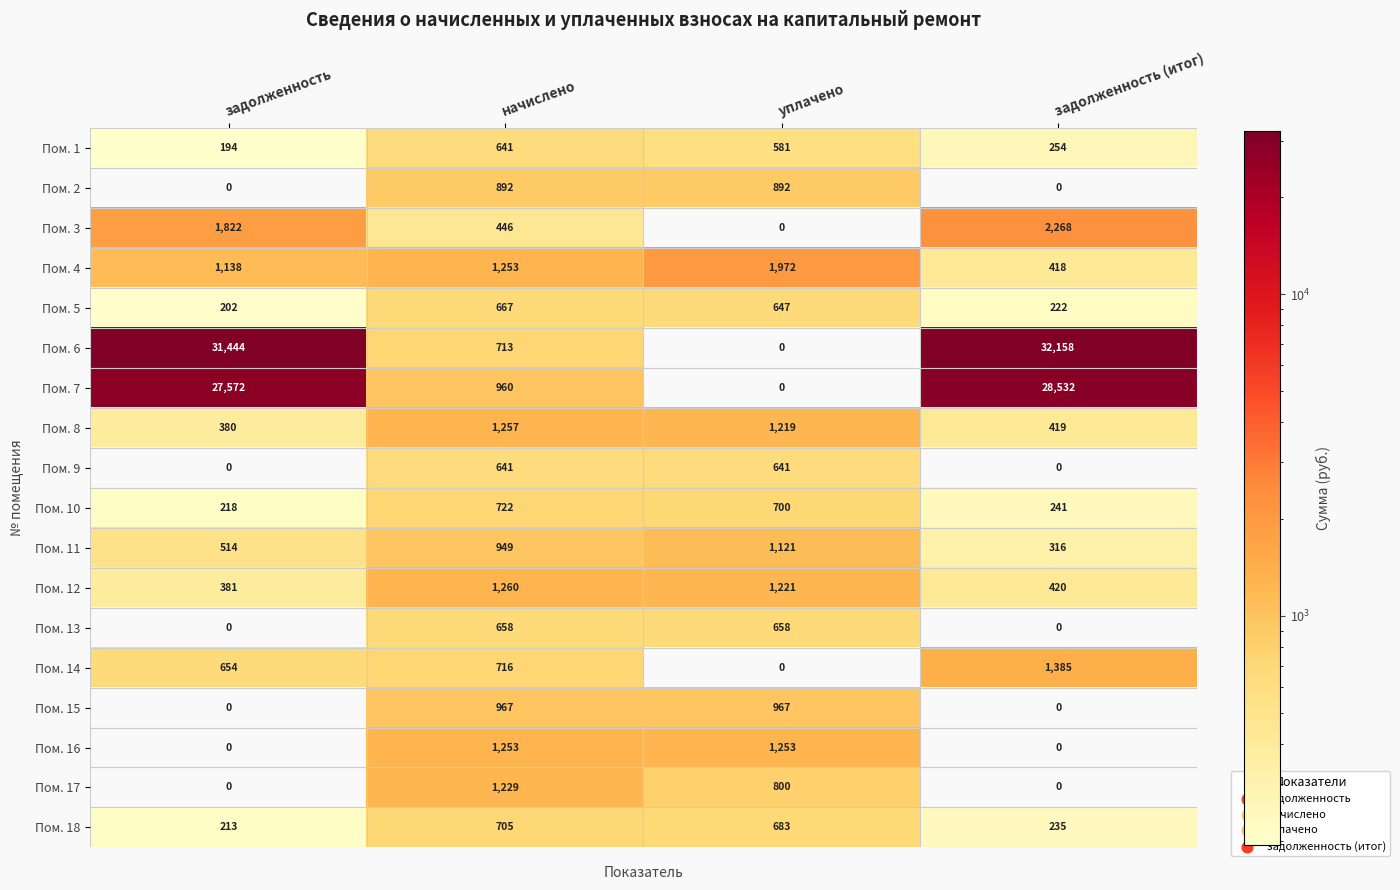

List the labels in order of Пом. 11 value, smallest first.

задолженность (итог), задолженность, начислено, уплачено